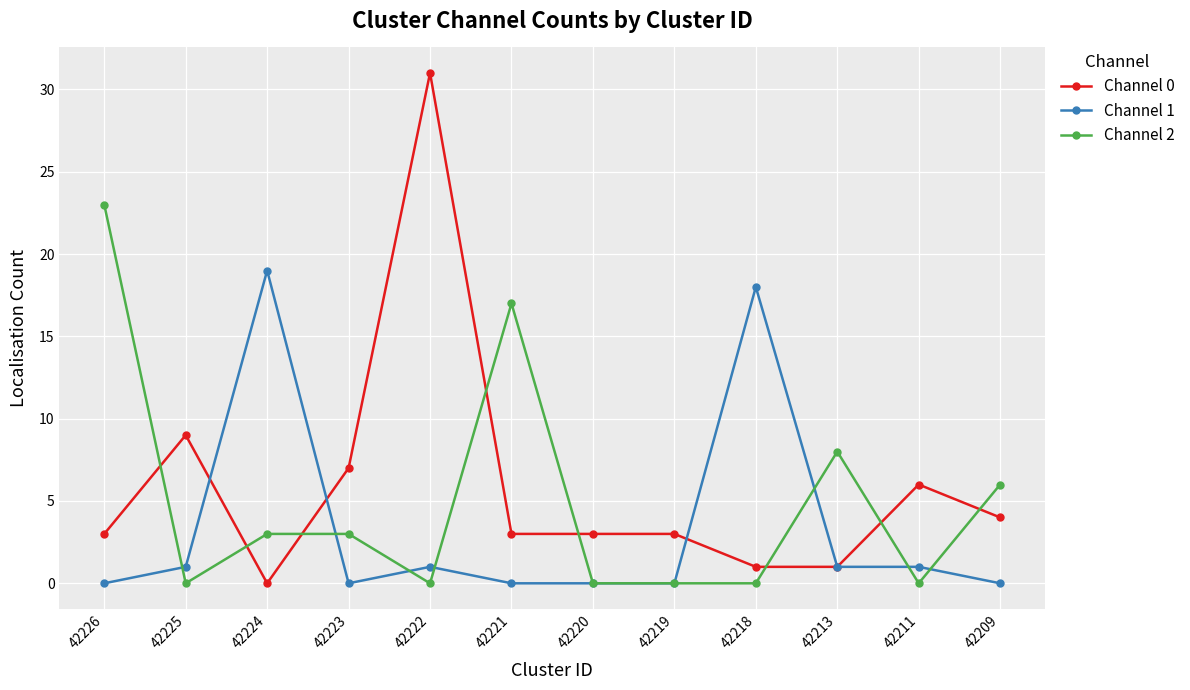

How many data points in Channel 2 are less than 3?

6